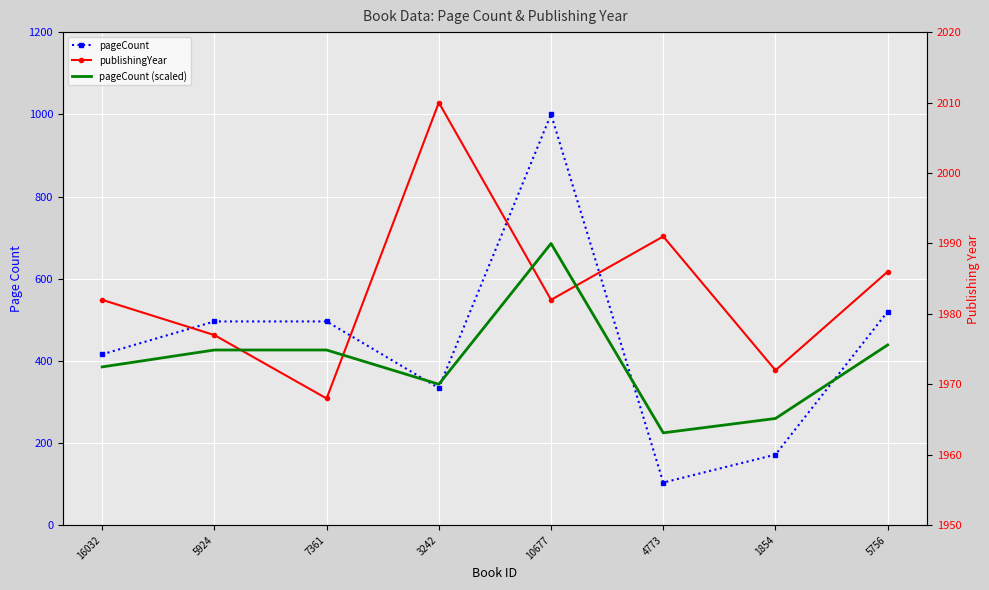

Between 4773 and 5756, which series saw the biggest shift?

pageCount